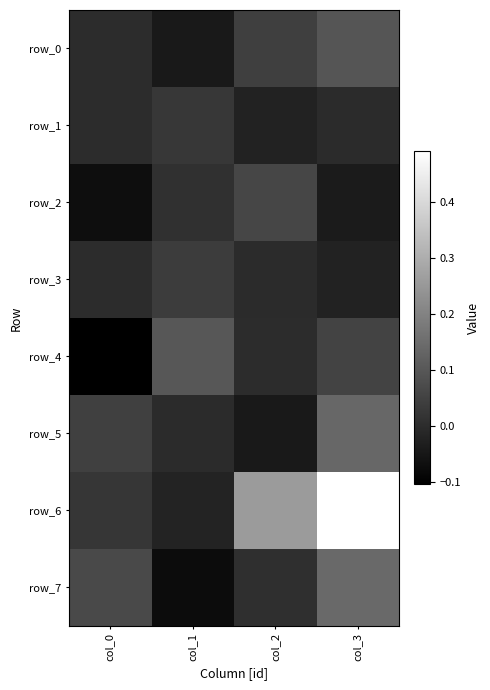

Which has a higher value, col_1 or col_2?

col_2